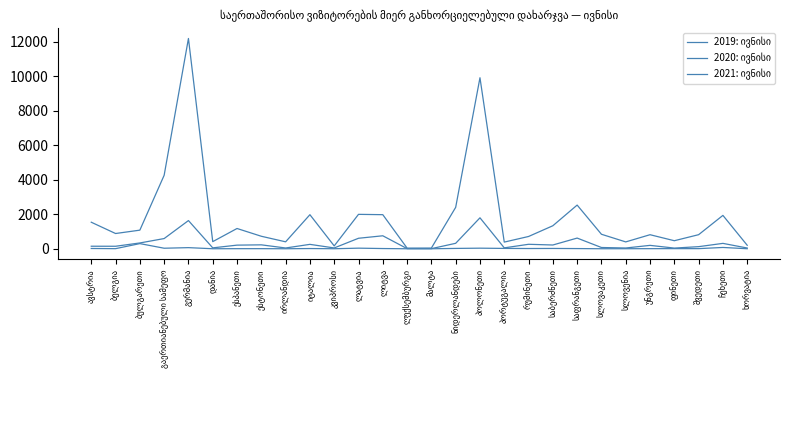

Does the chart display data point markers on the line(s)?

No